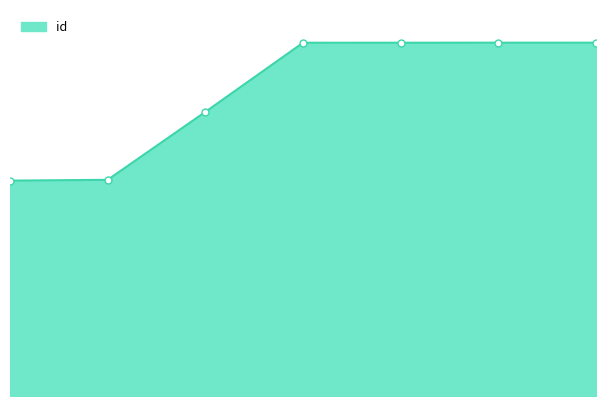

Does the chart display data point markers on the line(s)?

No